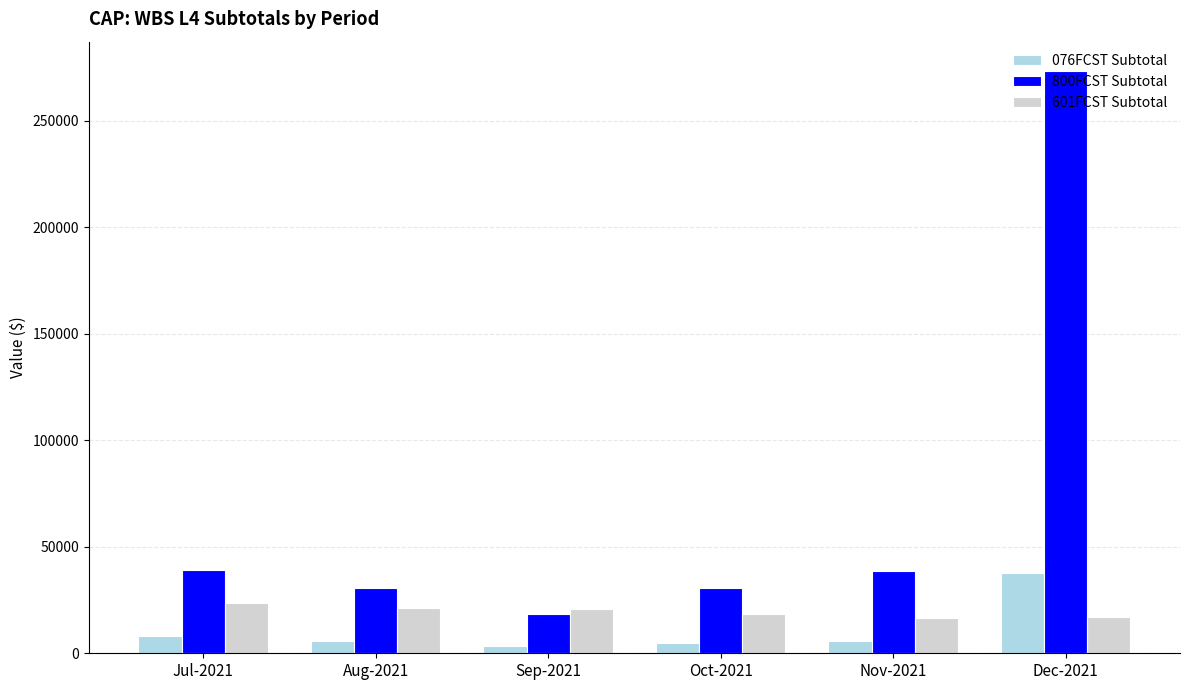

List the series in order of their peak value, lowest first.

601FCST Subtotal, 076FCST Subtotal, 800FCST Subtotal